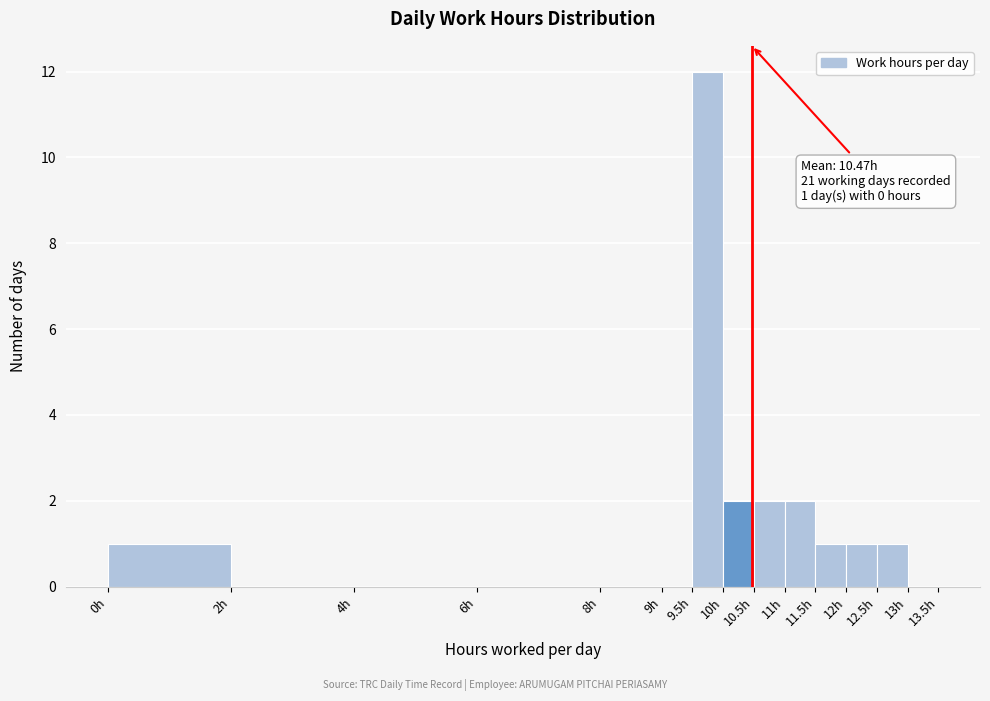

Which range on the x-axis has the tallest bar?

9.5 to 10.0